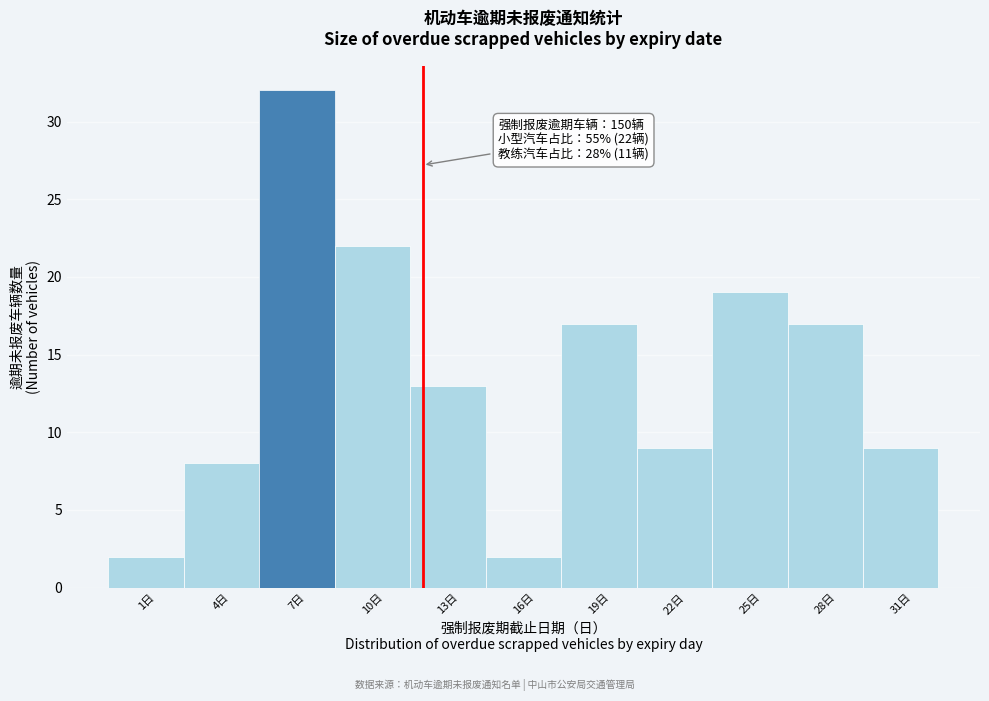

Reading left to right, extract all data points from this chart.

2	8	32	22	13	2	17	9	19	17	9